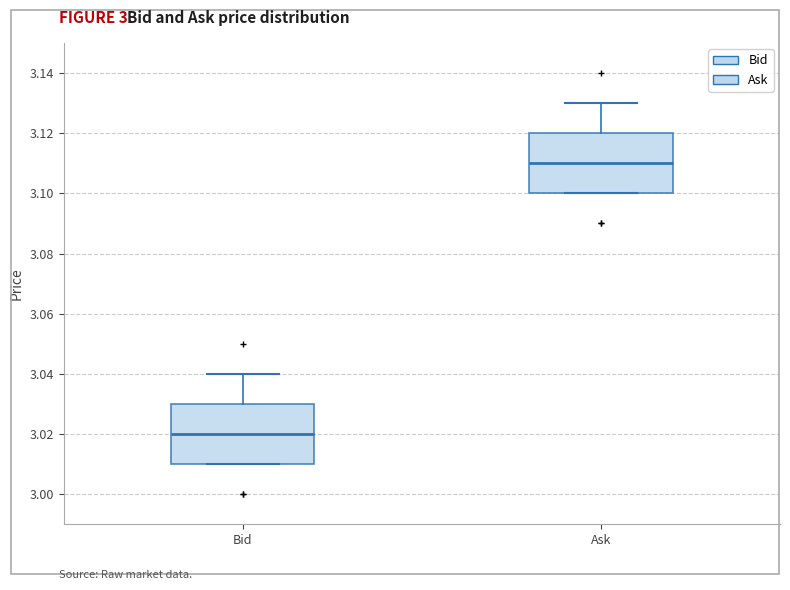

Which box has the lowest median line?

Bid